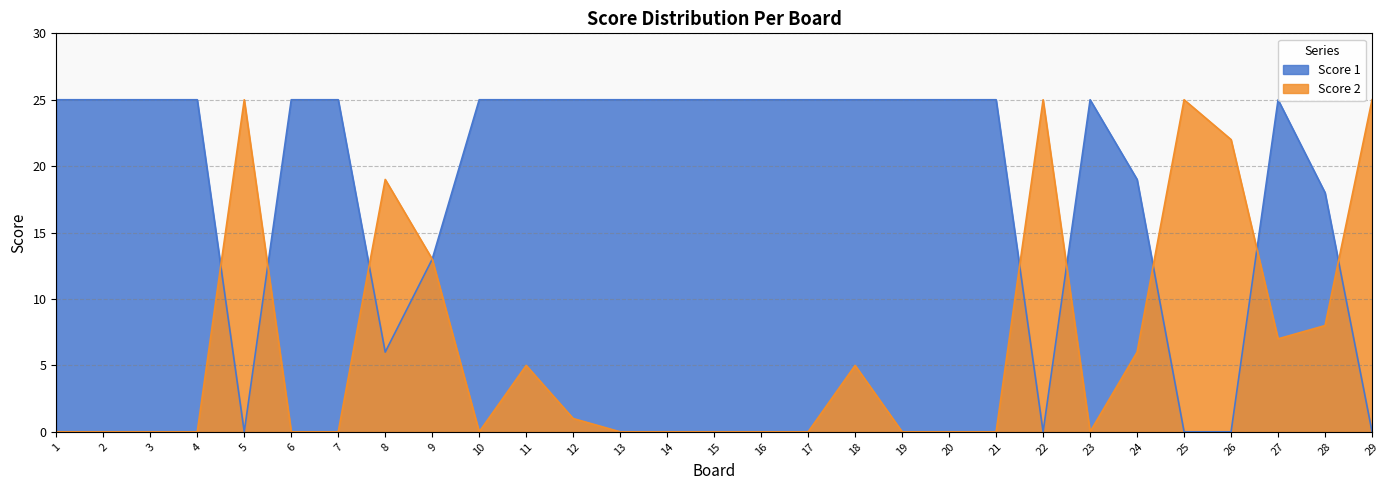

What is the difference between the highest and lowest values at 25?

25